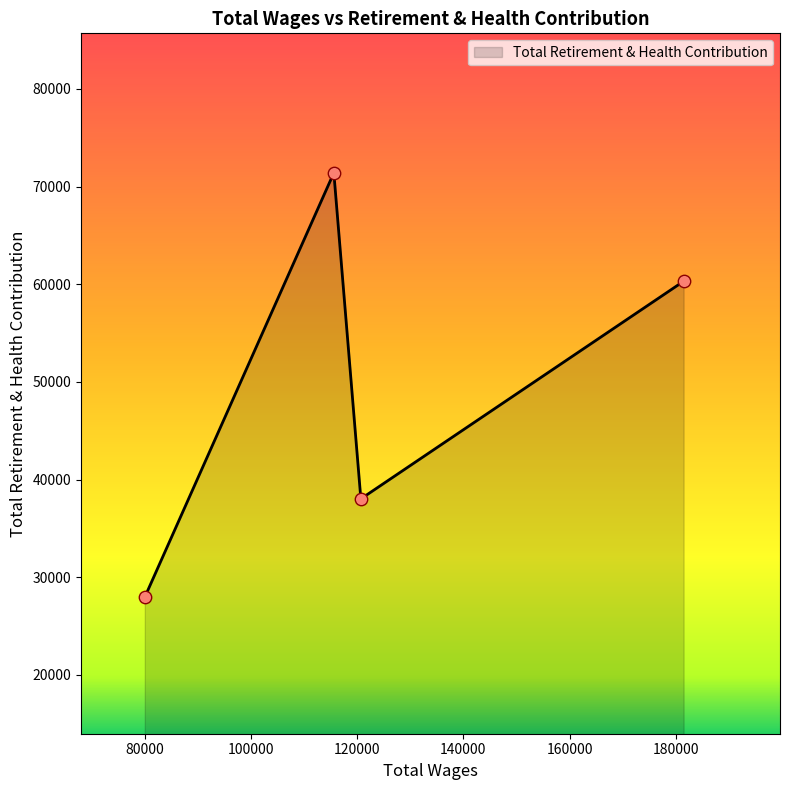

What is the average value?

49428